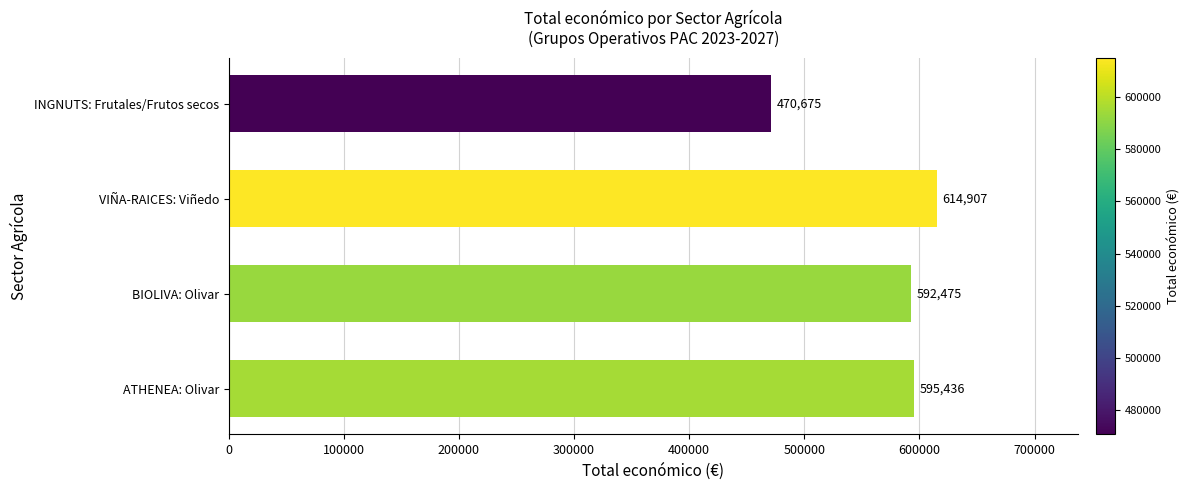

What is the average value?

568373